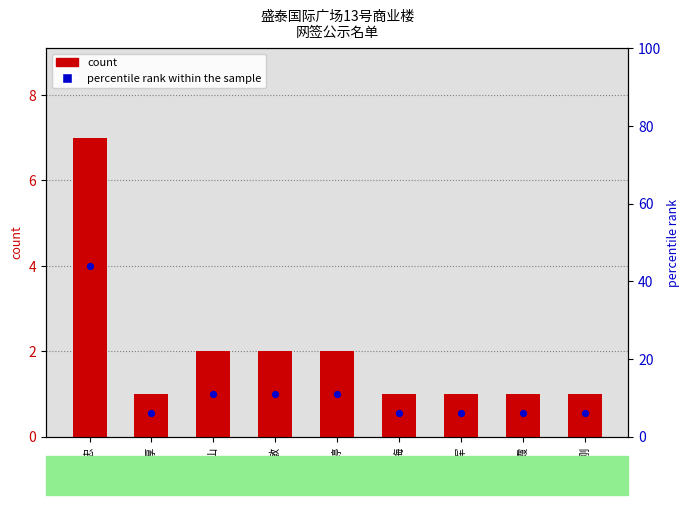

Which series has the largest total across all categories?

percentile rank within the sample